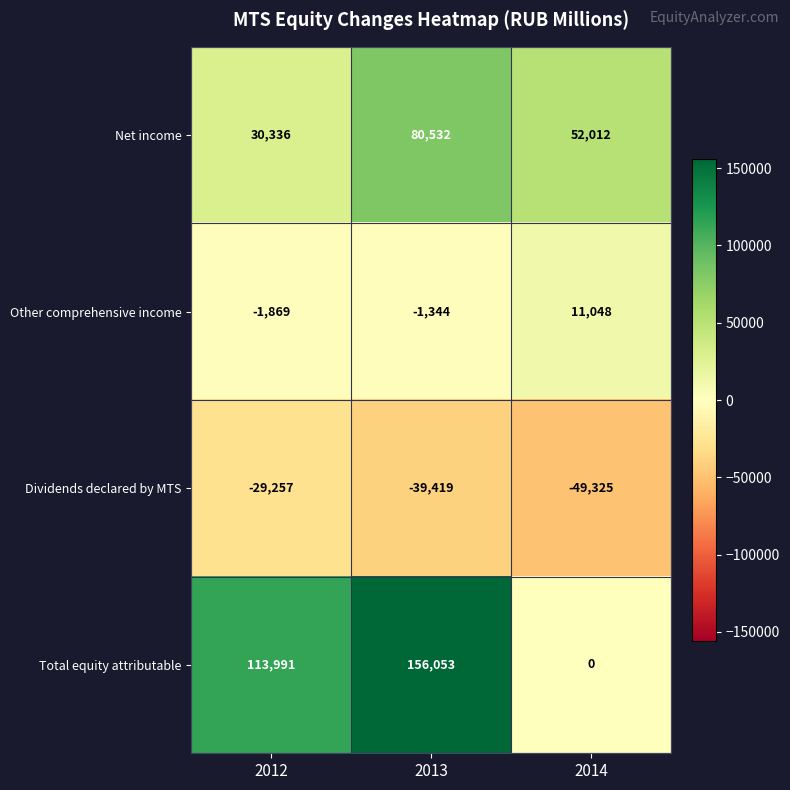

List the series in order of their overall mean, lowest first.

Dividends declared by MTS, Other comprehensive income, Net income, Total equity attributable